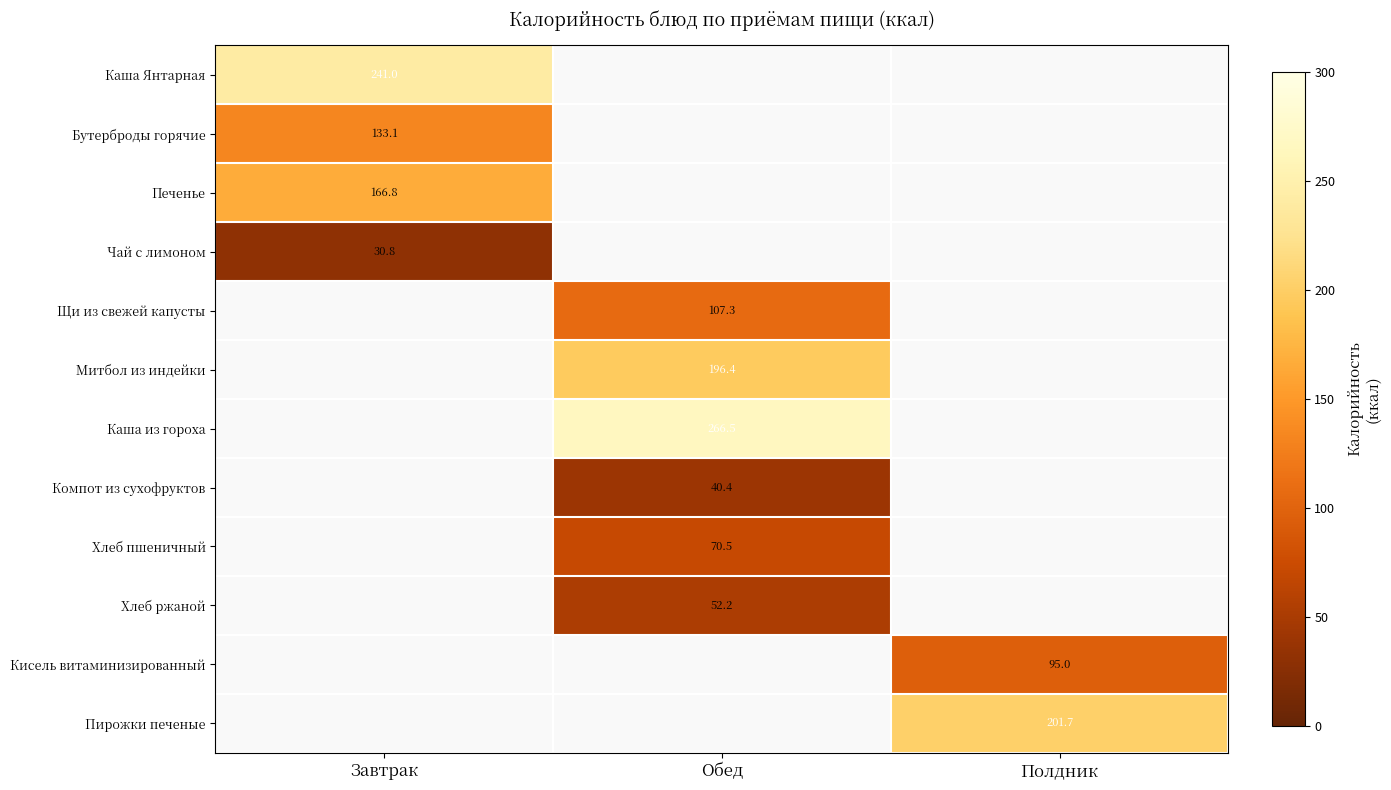

How many distinct data groups are displayed?

12